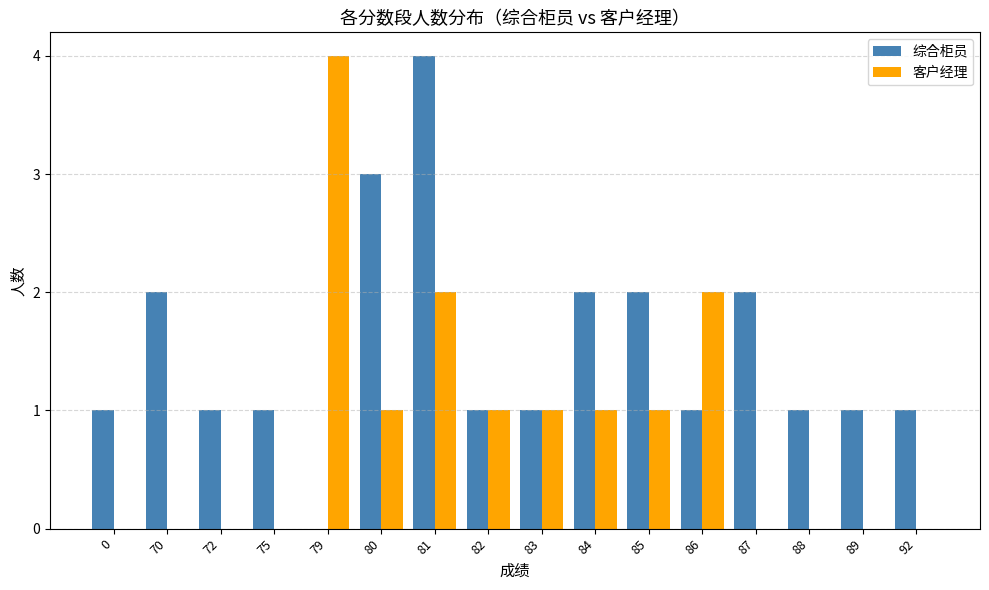

What is the highest value of the 客户经理 series?

4